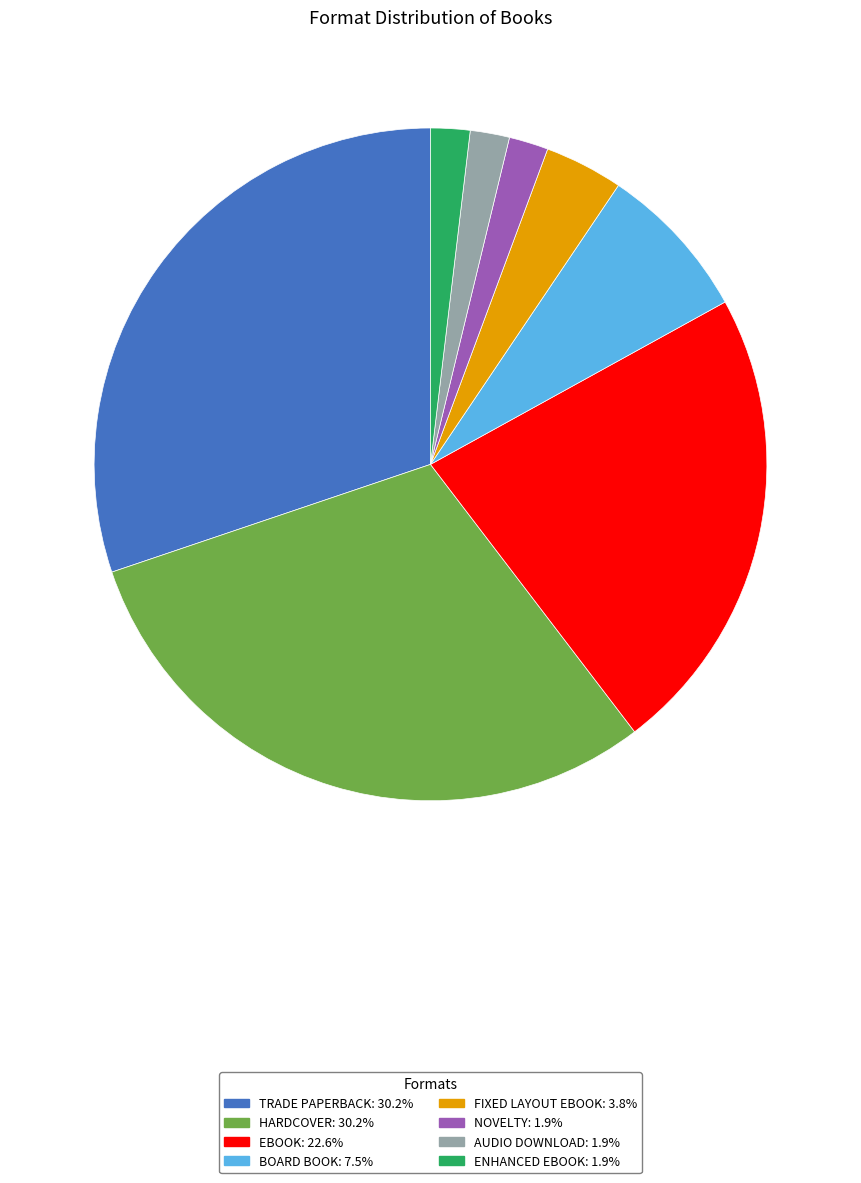

Is there any slice that represents more than half of the pie?

No